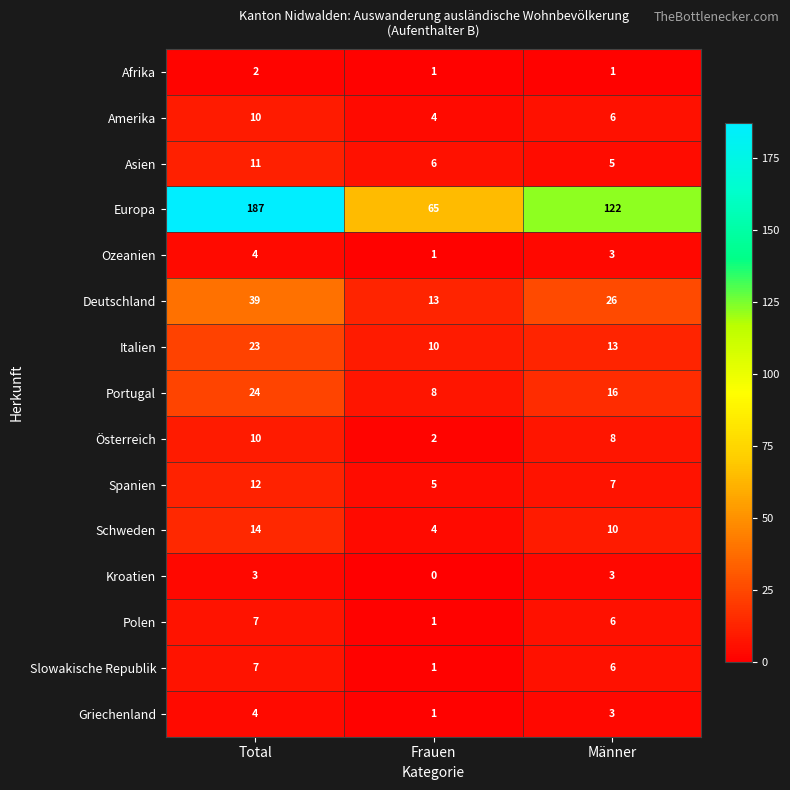

What is the sum of all Afrika values?

4